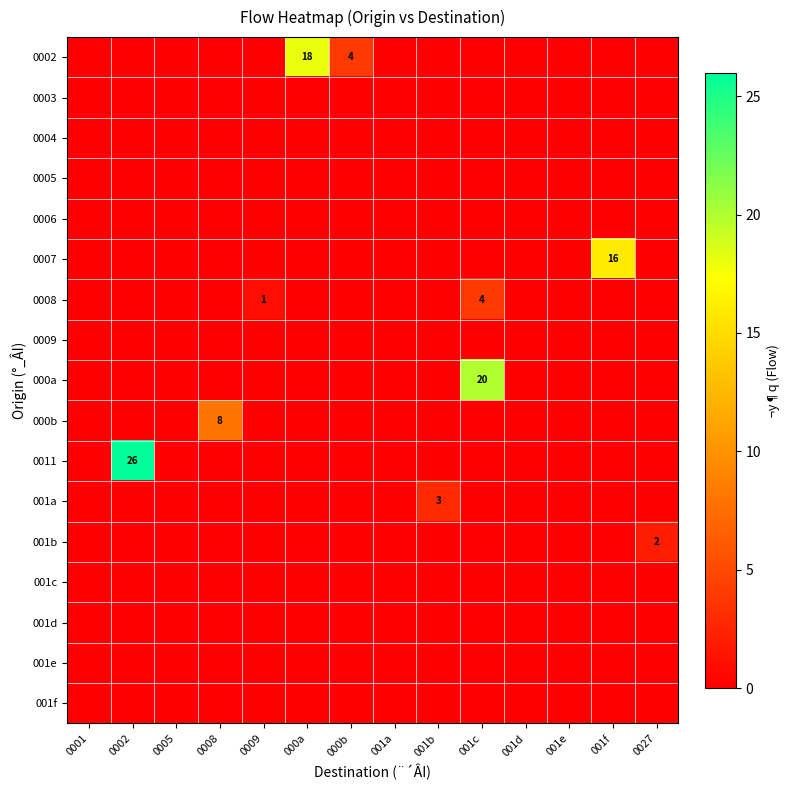

At how many categories does at least one series exceed 1?

8